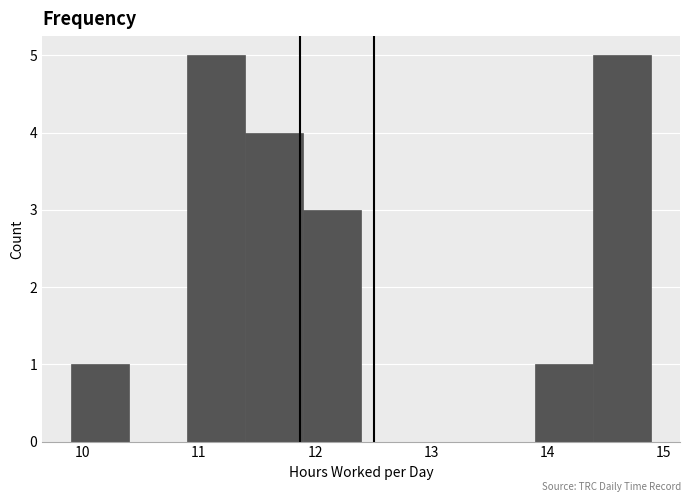

Reading left to right, list every bar in this chart as the range it spans on the x-axis followed by its height. Neither the bar edges nor the heights are printed on the chart, so give them approximately, as read against the axes.

9.9 to 10.4: 1
10.4 to 10.9: 0
10.9 to 11.4: 5
11.4 to 11.9: 4
11.9 to 12.4: 3
12.4 to 12.9: 0
12.9 to 13.4: 0
13.4 to 13.9: 0
13.9 to 14.4: 1
14.4 to 14.9: 5